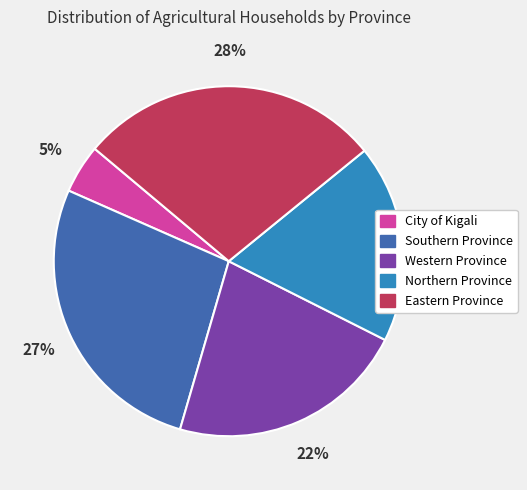

To the nearest percent, what is the average slice percentage?

20%